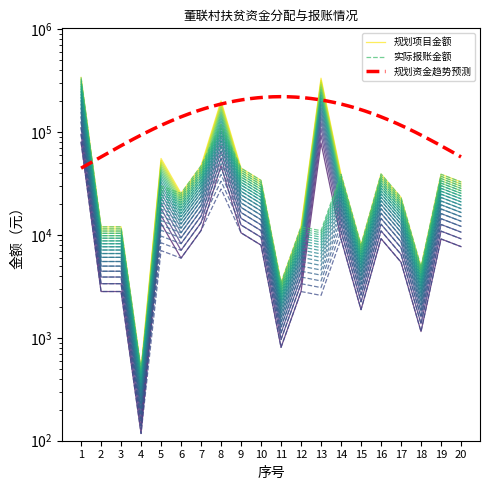

Read the 规划项目金额 value at 12.

7680.0